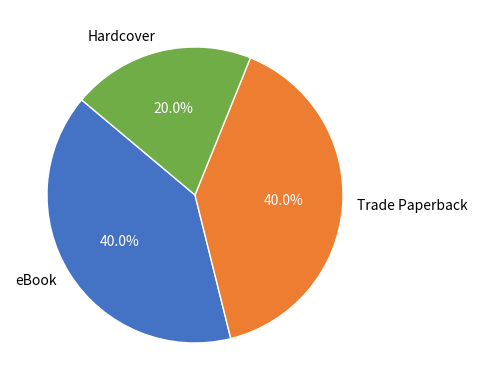

Does Hardcover represent more than half of the total?

No